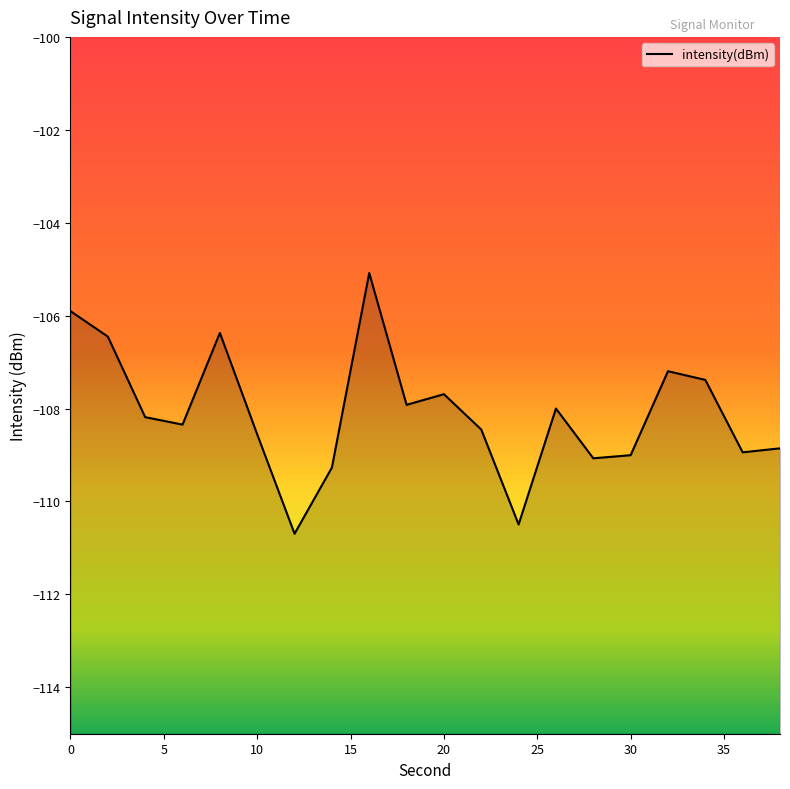

What is the maximum value shown in the chart?

-105.1